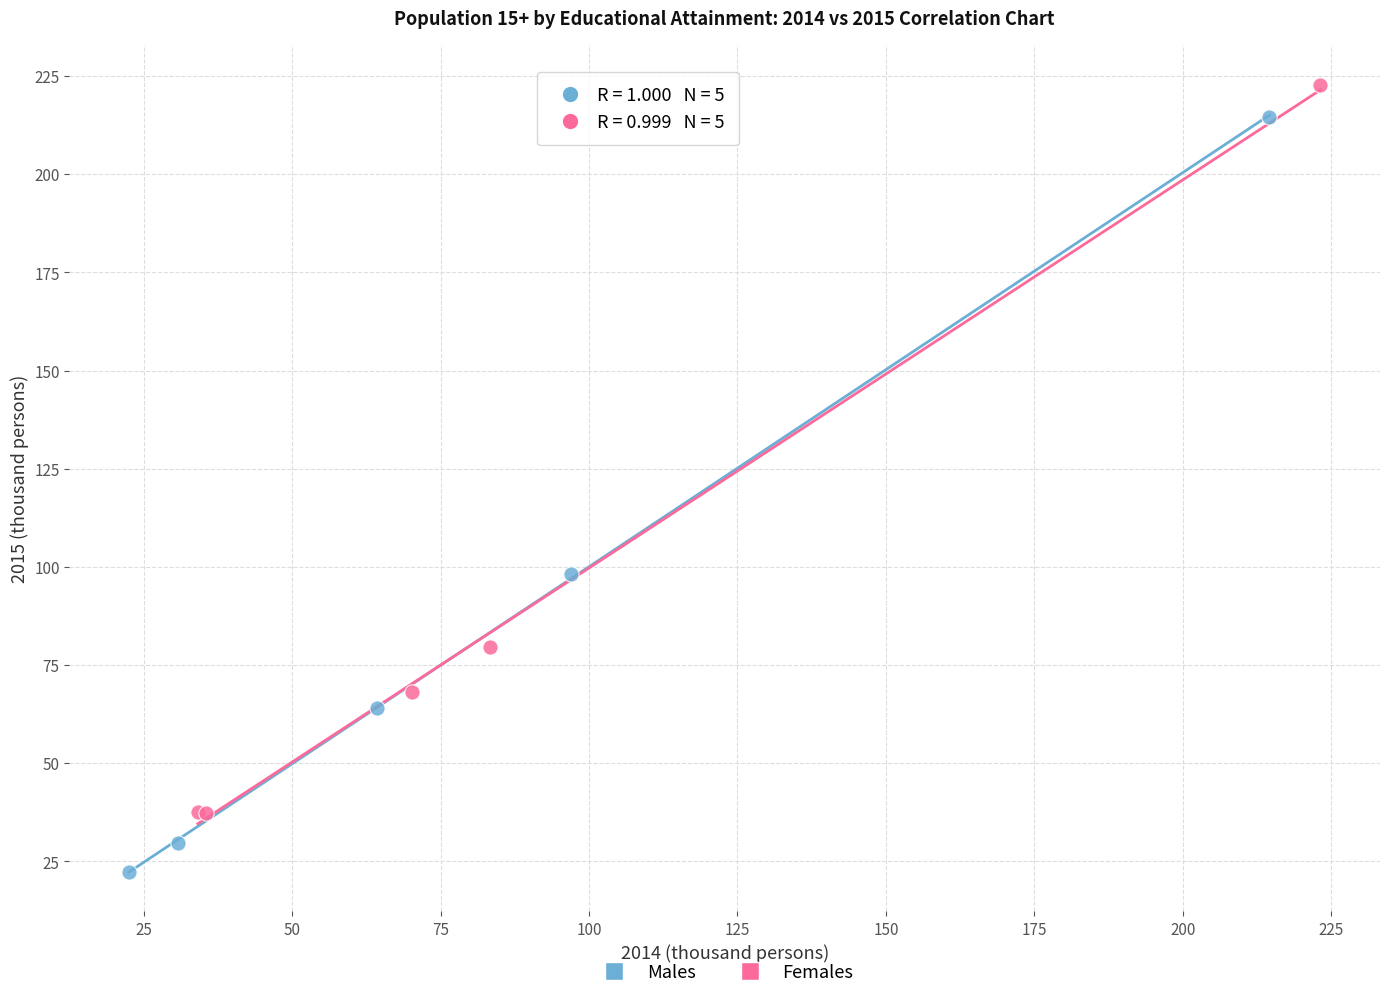

Which series contains the lowest Y value?

Males